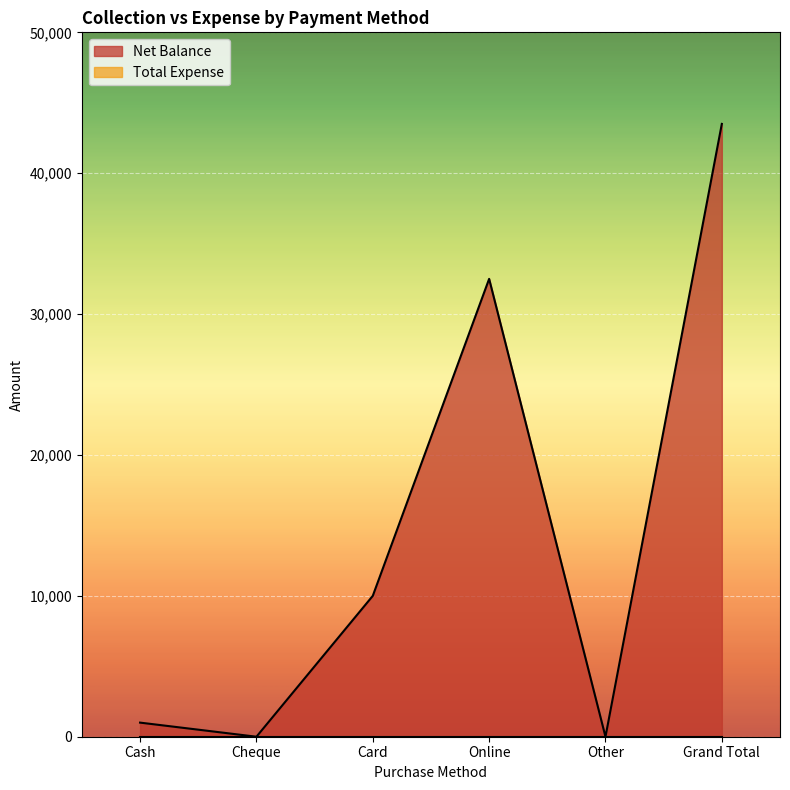

Does the chart display data point markers on the line(s)?

No